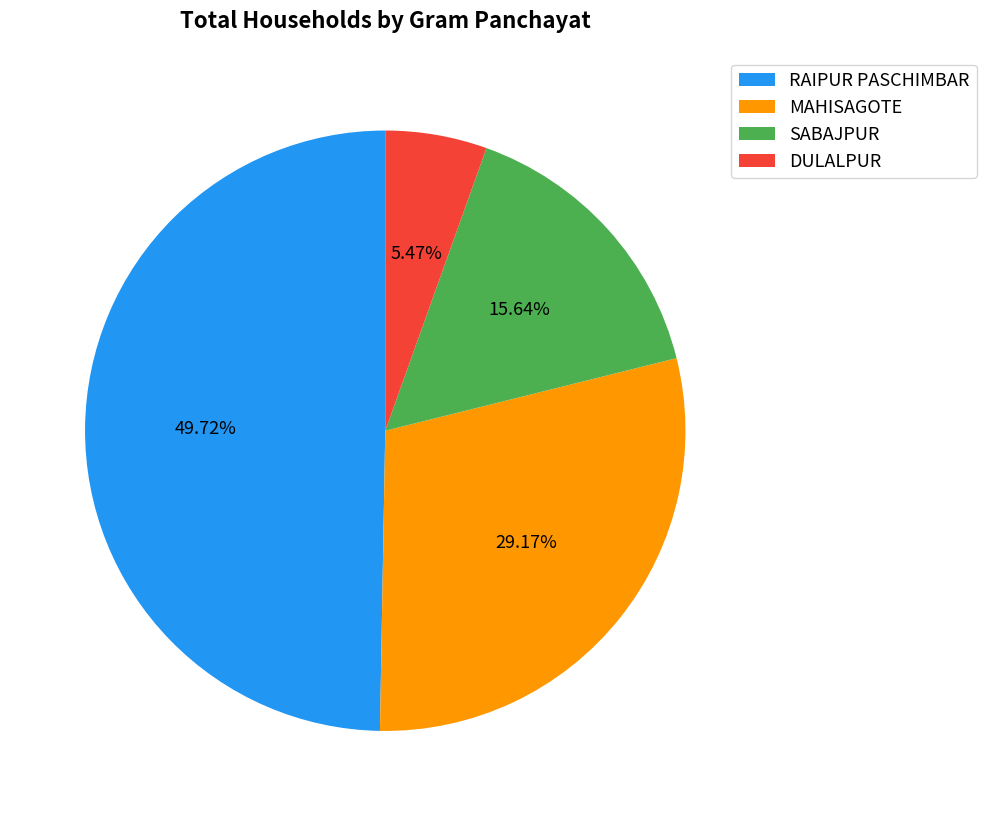

Count the number of slices in the pie.

4